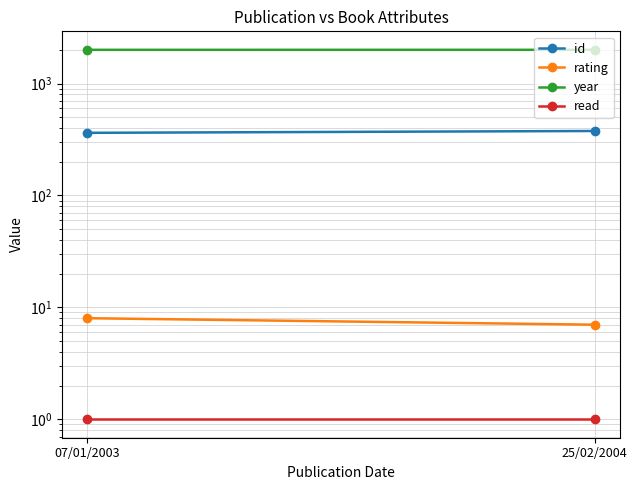

What value does the year series have at 07/01/2003?

2003